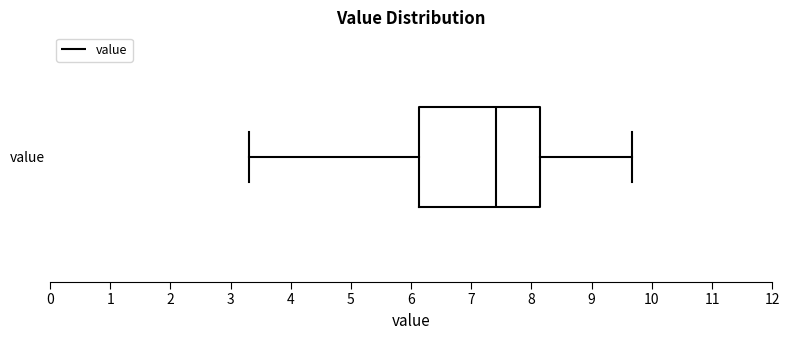

Read this box plot against the x-axis: the position of the median line, the range covered by the box, and the ends of both whiskers. The values are not printed on the chart, so give them approximately, as read against the axis.

median 7.4, box 6.1 to 8.1, whiskers 3.3 to 9.7